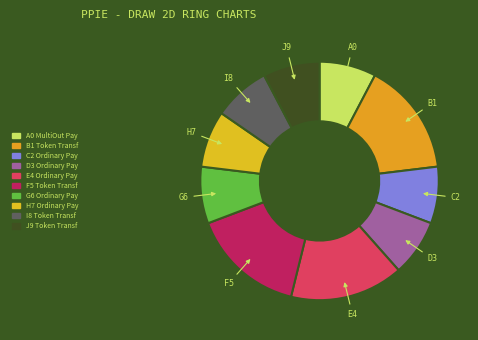

How many segments does this pie chart have?

10